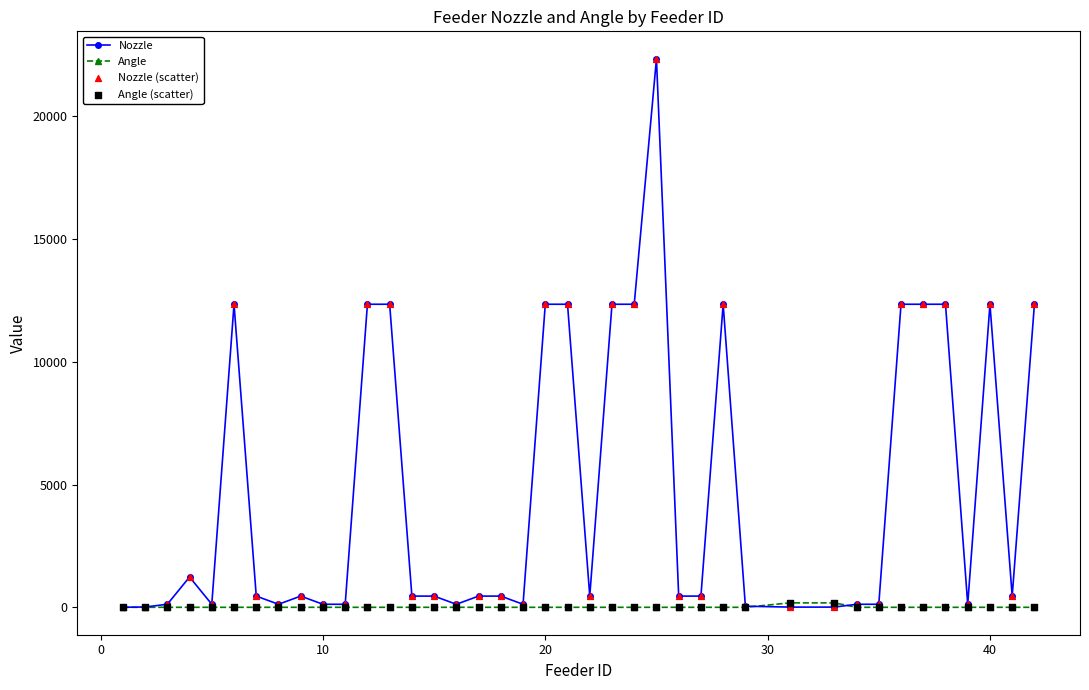

At how many categories does at least one series exceed 3107?

14